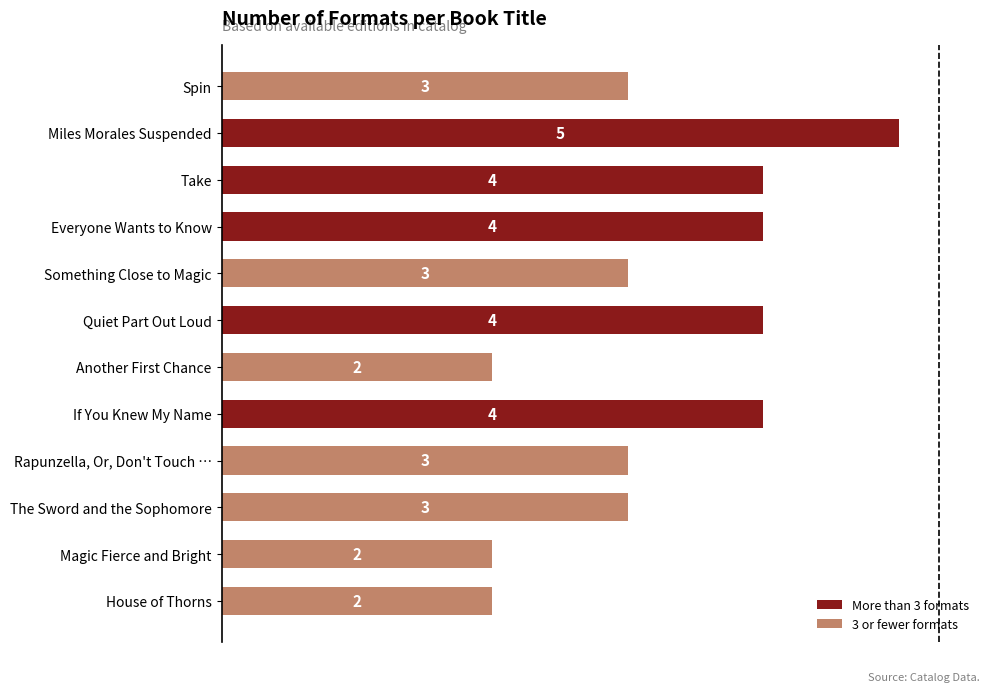

What is the greatest value displayed?

5